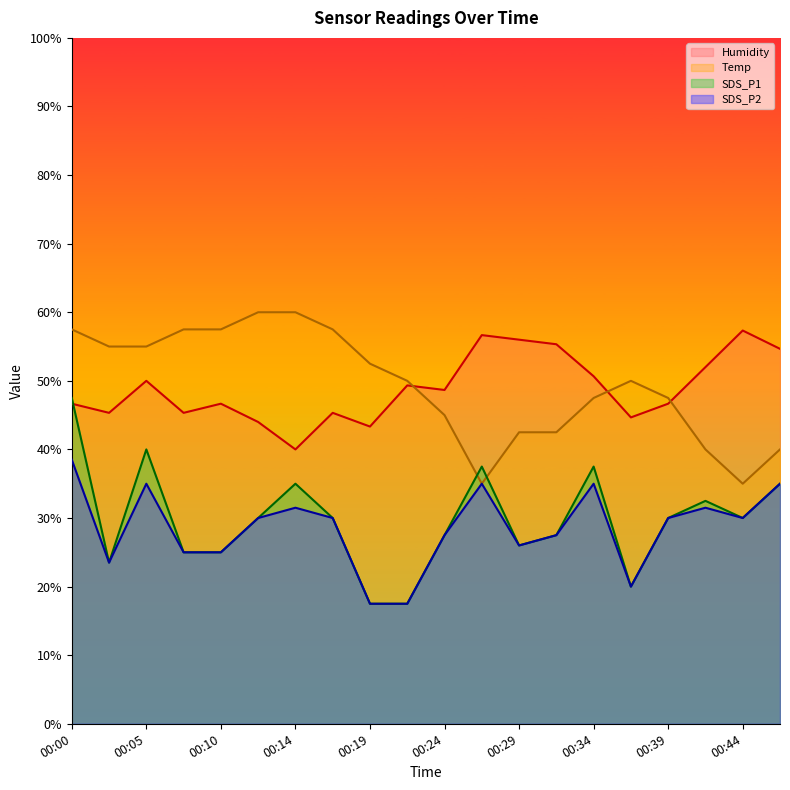

How many data points in Humidity are above 48?

10